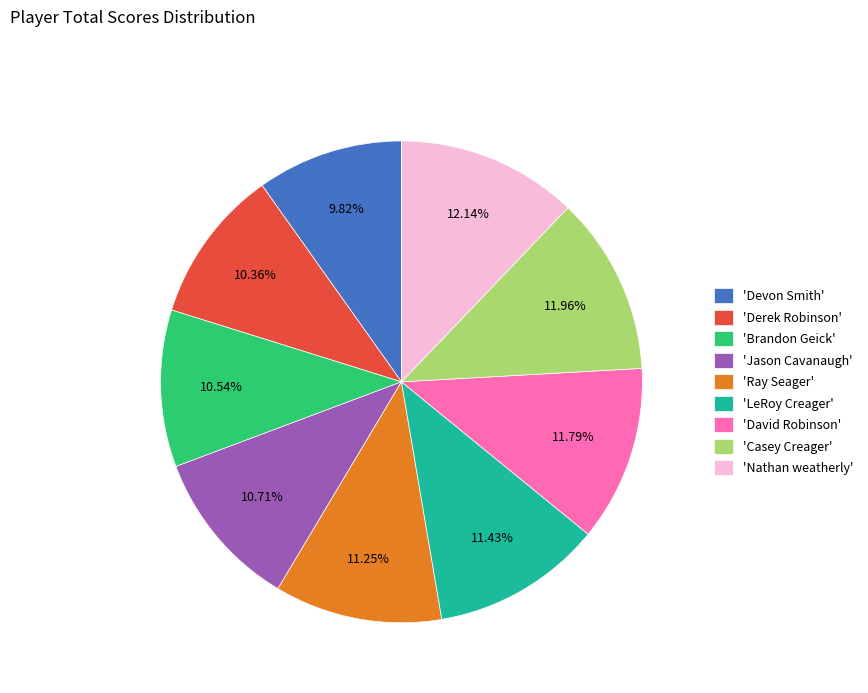

How many slices are in this pie chart?

9